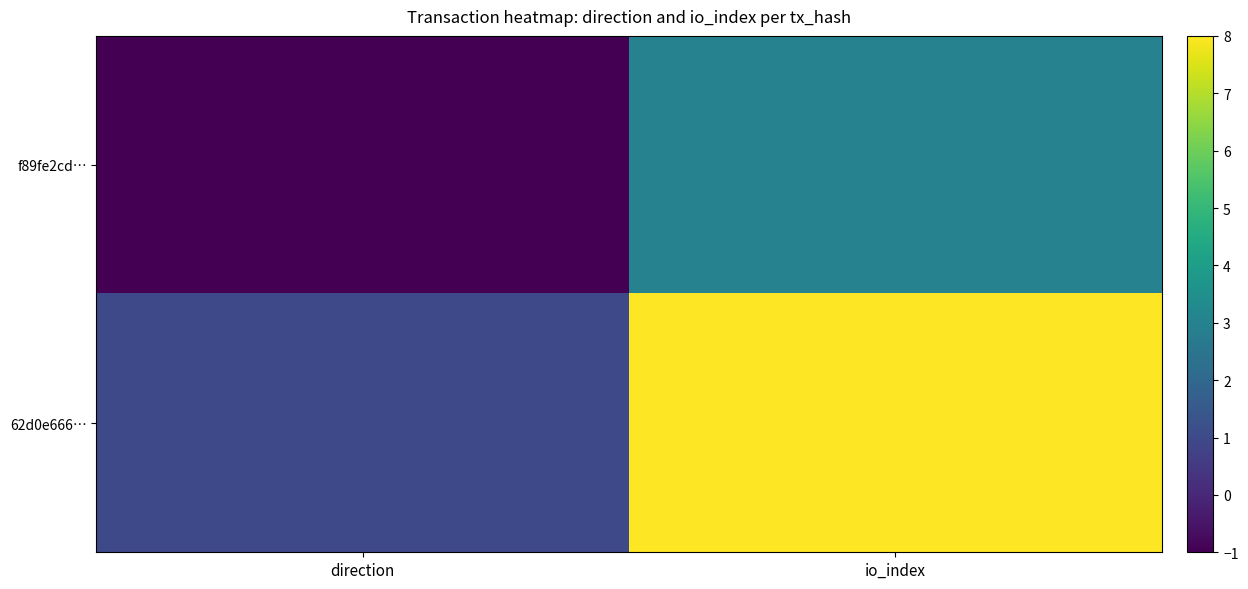

At io_index, list the series in order from smallest to largest.

f89fe2cd…, 62d0e666…